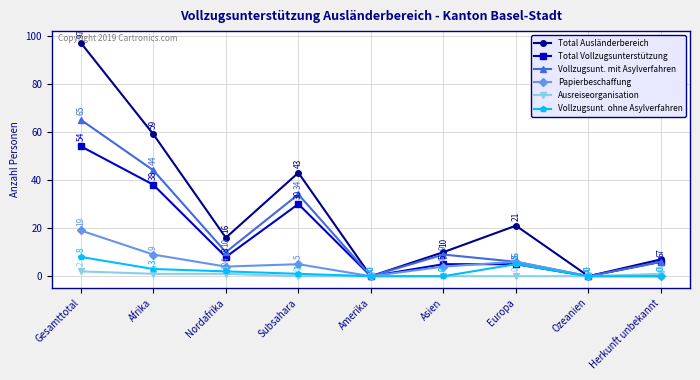

How many lines are shown in the chart?

6